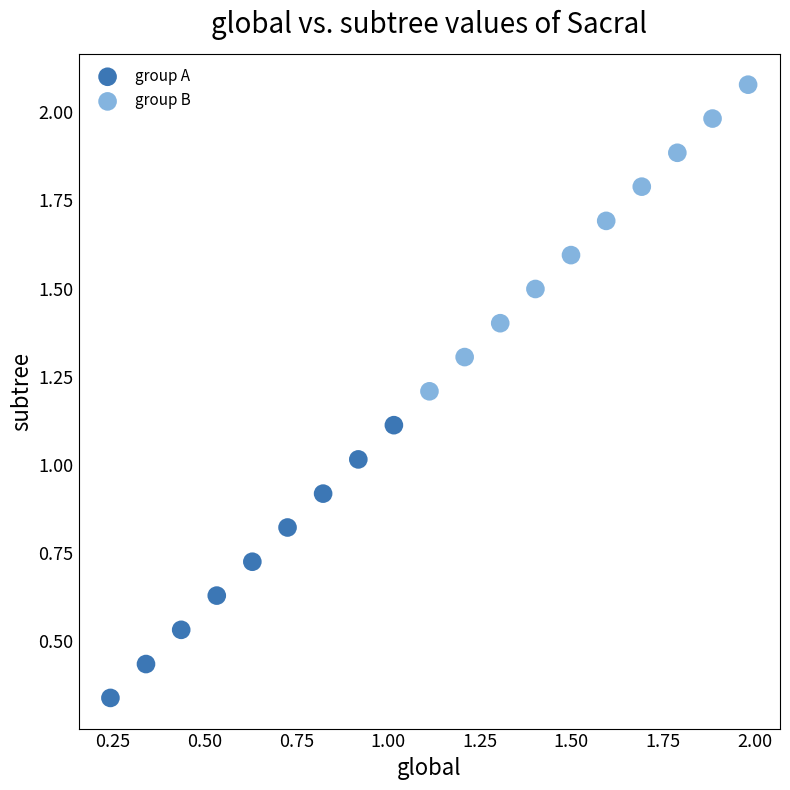

Which series reaches the minimum Y coordinate?

group A